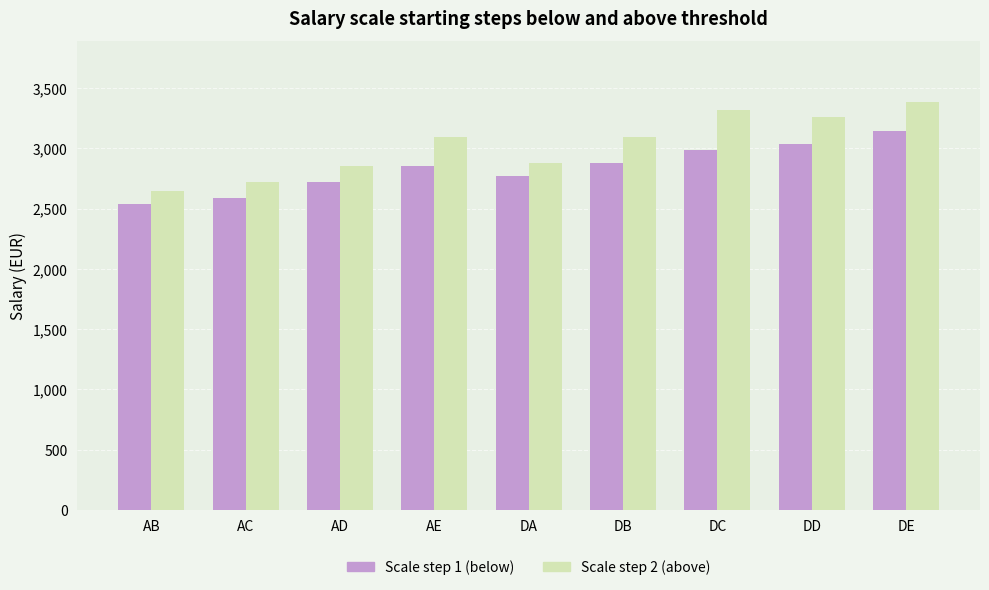

At AE, list the series in order from smallest to largest.

Scale step 1 (below), Scale step 2 (above)